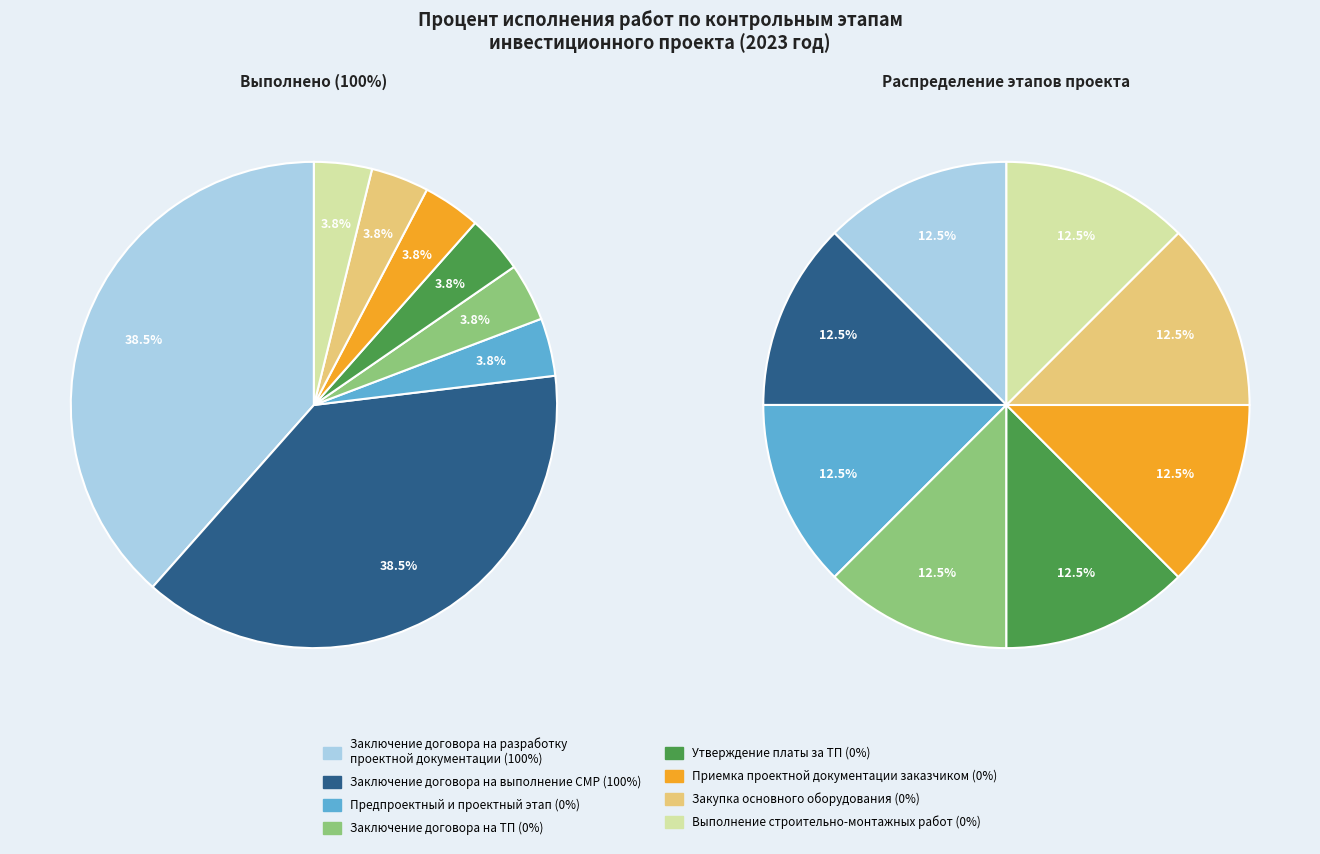

Is it true that Предпроектный и проектный этап is 0% of the pie?

True